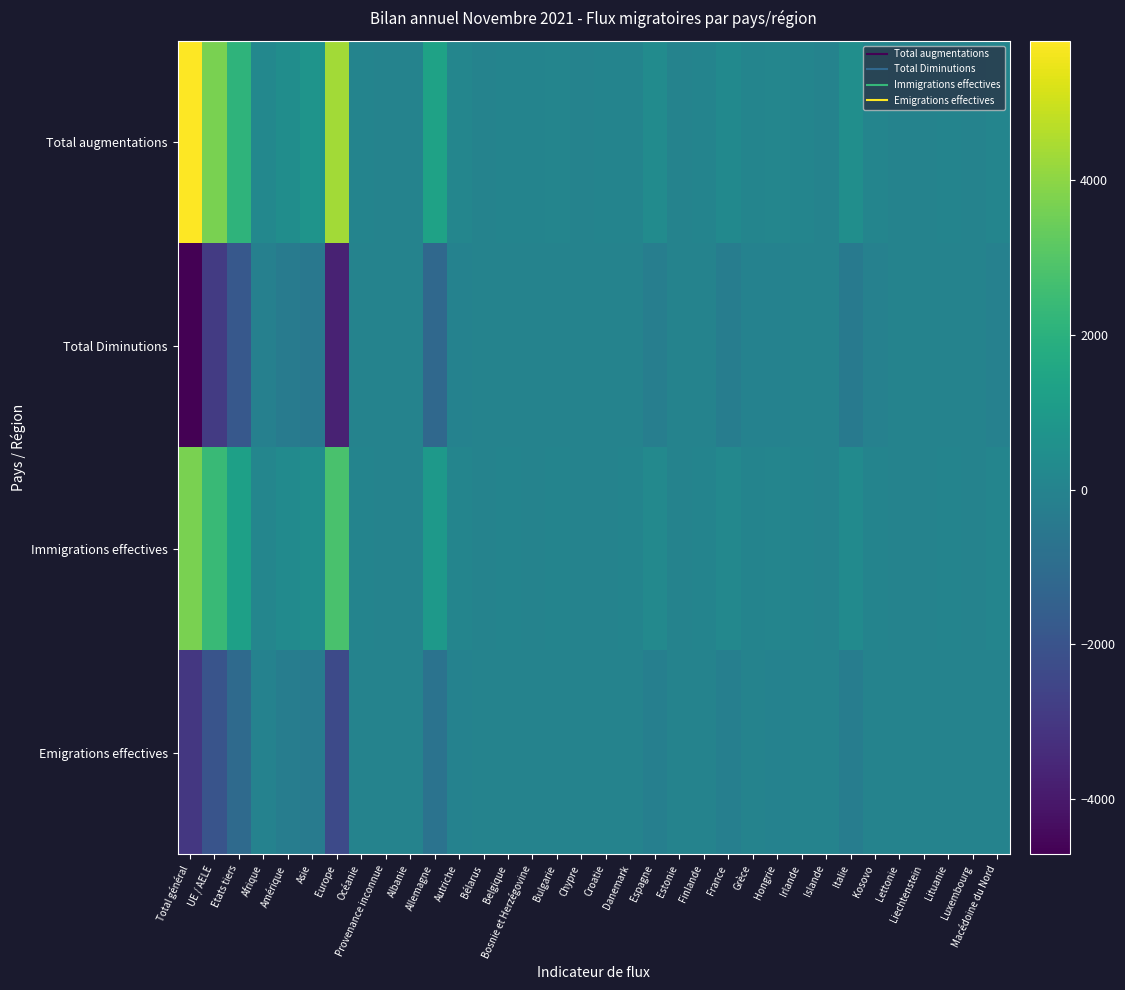

Reading left to right, list all the values displayed in this chart.

Total augmentations: Total général=5796	UE / AELE=3673	Etats tiers=2123	Afrique=214	Amérique=451	Asie=743	Europe=4356	Océanie=27	Provenance inconnue=5	Albanie=6	Allemagne=1340	Autriche=98	Bélarus=2	Belgique=44	Bosnie et Herzégovine=13	Bulgarie=60	Chypre=4	Croatie=28	Danemark=21	Espagne=358	Estonie=6	Finlande=13	France=269	Grèce=76	Hongrie=100	Irlande=56	Islande=8	Italie=489	Kosovo=83	Lettonie=4	Liechtenstein=0	Lituanie=26	Luxembourg=8	Macédoine du Nord=89
Total Diminutions: Total général=-4711	UE / AELE=-2901	Etats tiers=-1810	Afrique=-134	Amérique=-342	Asie=-493	Europe=-3719	Océanie=-23	Provenance inconnue=0	Albanie=-6	Allemagne=-1172	Autriche=-60	Bélarus=-5	Belgique=-20	Bosnie et Herzégovine=-20	Bulgarie=-29	Chypre=-1	Croatie=-23	Danemark=-25	Espagne=-225	Estonie=-2	Finlande=-12	France=-245	Grèce=-39	Hongrie=-56	Irlande=-19	Islande=0	Italie=-439	Kosovo=-81	Lettonie=-7	Liechtenstein=-6	Lituanie=-13	Luxembourg=-6	Macédoine du Nord=-89
Immigrations effectives: Total général=3672	UE / AELE=2417	Etats tiers=1255	Afrique=96	Amérique=334	Asie=422	Europe=2795	Océanie=22	Provenance inconnue=3	Albanie=4	Allemagne=947	Autriche=65	Bélarus=1	Belgique=29	Bosnie et Herzégovine=7	Bulgarie=39	Chypre=4	Croatie=8	Danemark=16	Espagne=221	Estonie=4	Finlande=11	France=186	Grèce=47	Hongrie=62	Irlande=41	Islande=7	Italie=317	Kosovo=20	Lettonie=3	Liechtenstein=0	Lituanie=17	Luxembourg=6	Macédoine du Nord=54
Emigrations effectives: Total général=-3027	UE / AELE=-1967	Etats tiers=-1060	Afrique=-62	Amérique=-256	Asie=-346	Europe=-2342	Océanie=-21	Provenance inconnue=0	Albanie=0	Allemagne=-700	Autriche=-42	Bélarus=-4	Belgique=-13	Bosnie et Herzégovine=-6	Bulgarie=-17	Chypre=-1	Croatie=-7	Danemark=-23	Espagne=-176	Estonie=-2	Finlande=-11	France=-186	Grèce=-29	Hongrie=-40	Irlande=-17	Islande=0	Italie=-259	Kosovo=-16	Lettonie=-5	Liechtenstein=-6	Lituanie=-12	Luxembourg=-6	Macédoine du Nord=-15